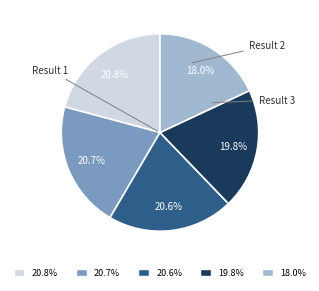

Is there any slice that represents more than half of the pie?

No